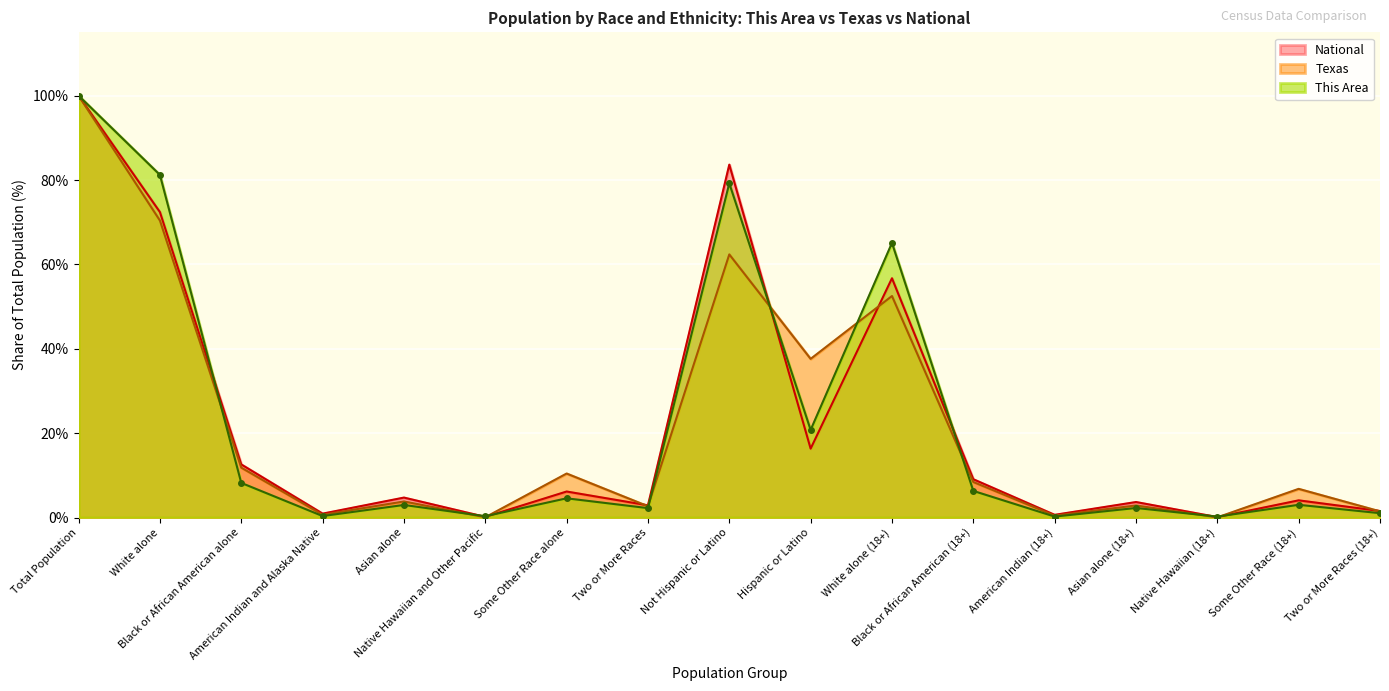

Is it true that This Area equals 4.6 at Some Other Race alone?

True